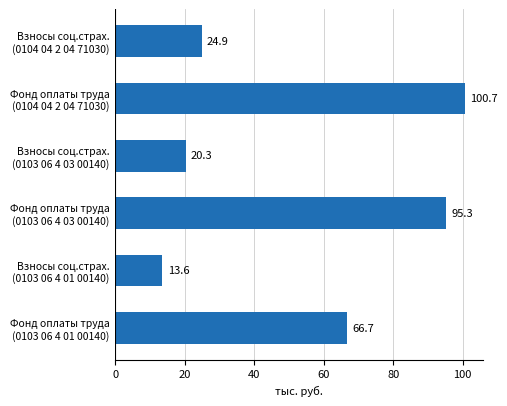

What is the greatest value displayed?

100.7